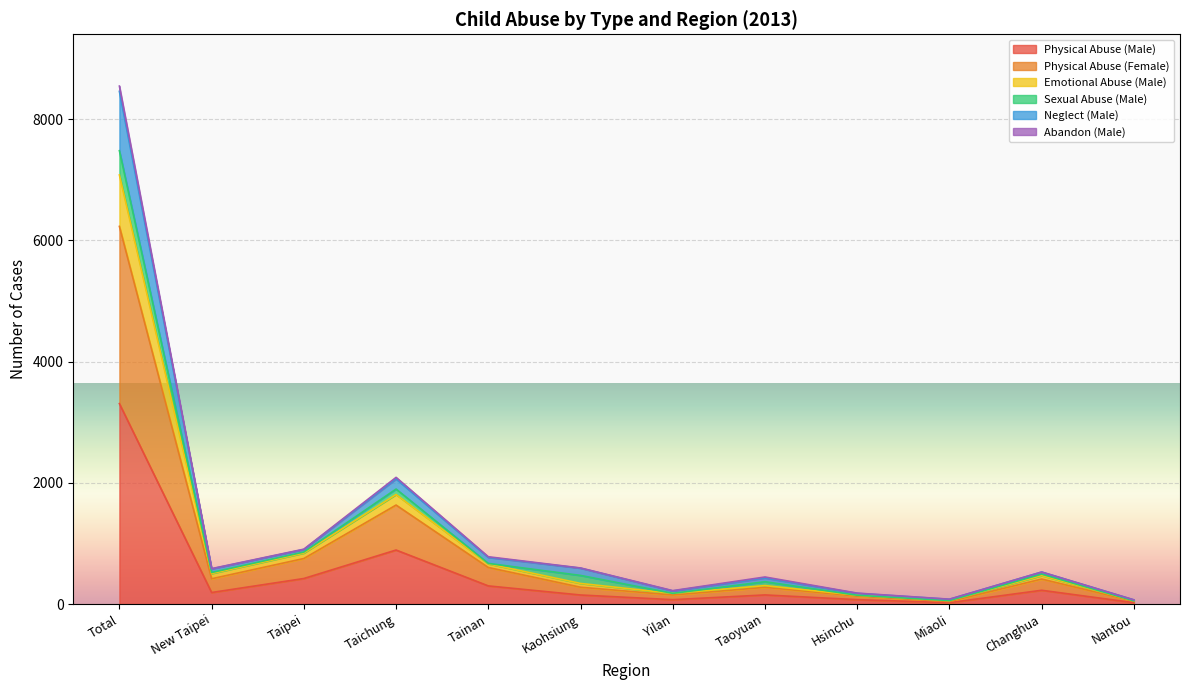

Which category has the highest value in the Physical Abuse (Male) series?

Total